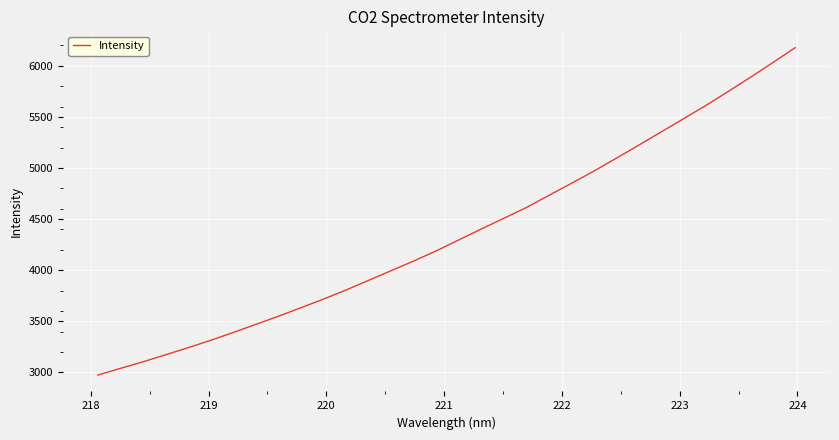

What is the sum of all values?

139476.6